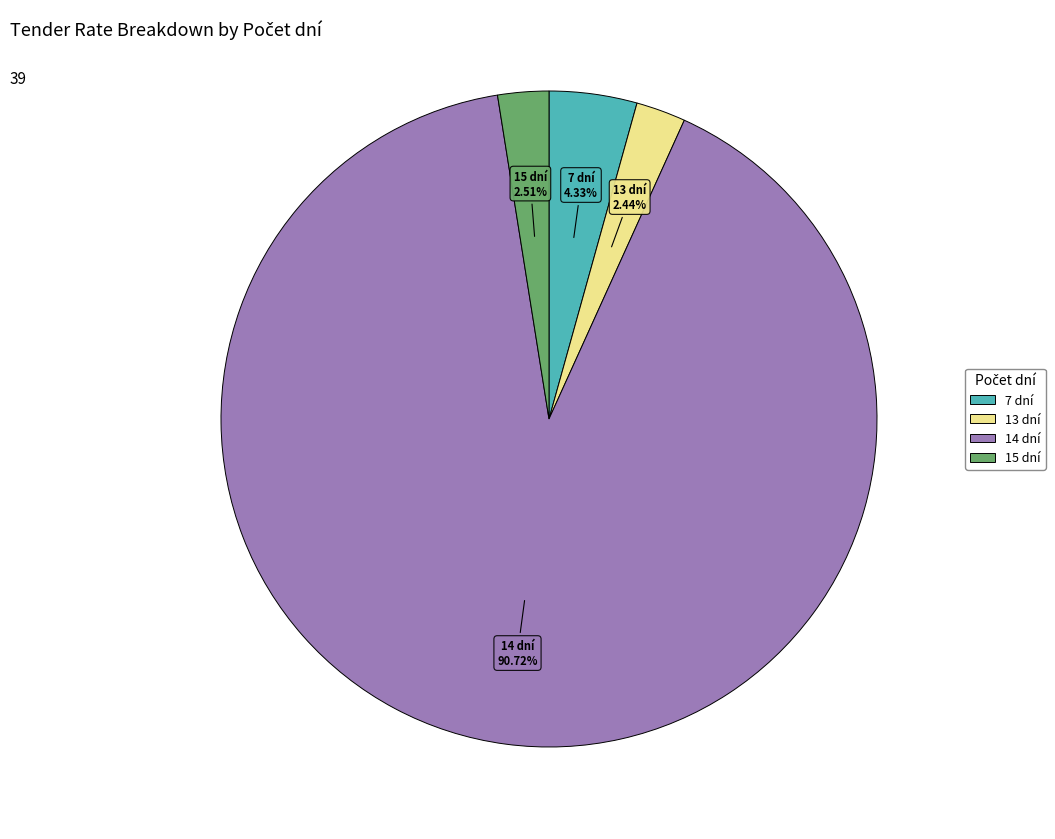

Is there a majority slice in this chart?

Yes